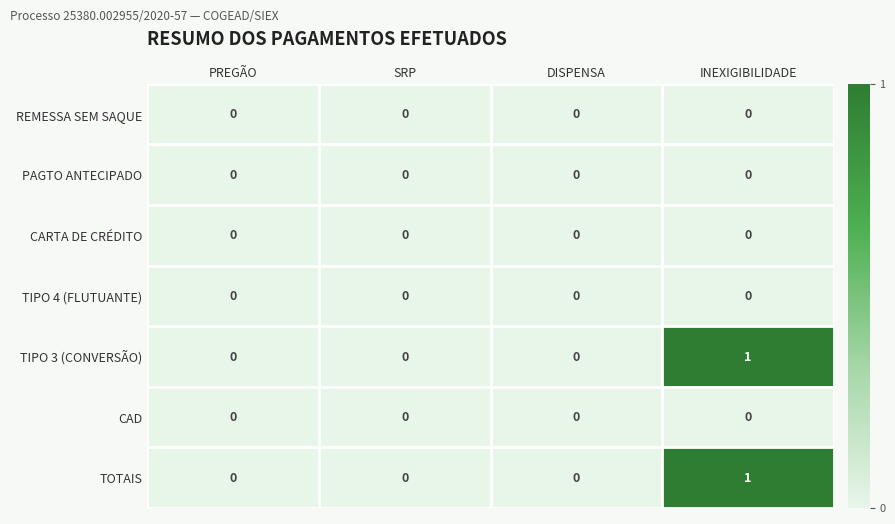

At which category is the sum across all series the highest?

INEXIGIBILIDADE